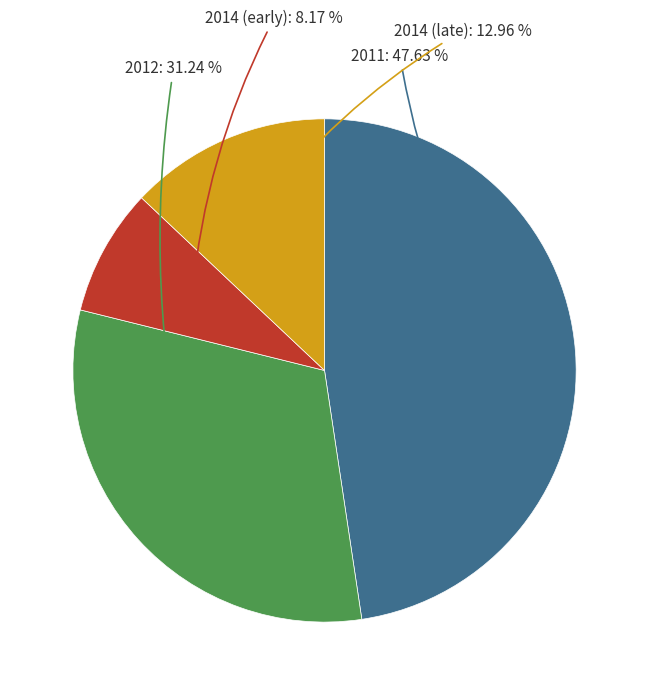

How many segments does this pie chart have?

4